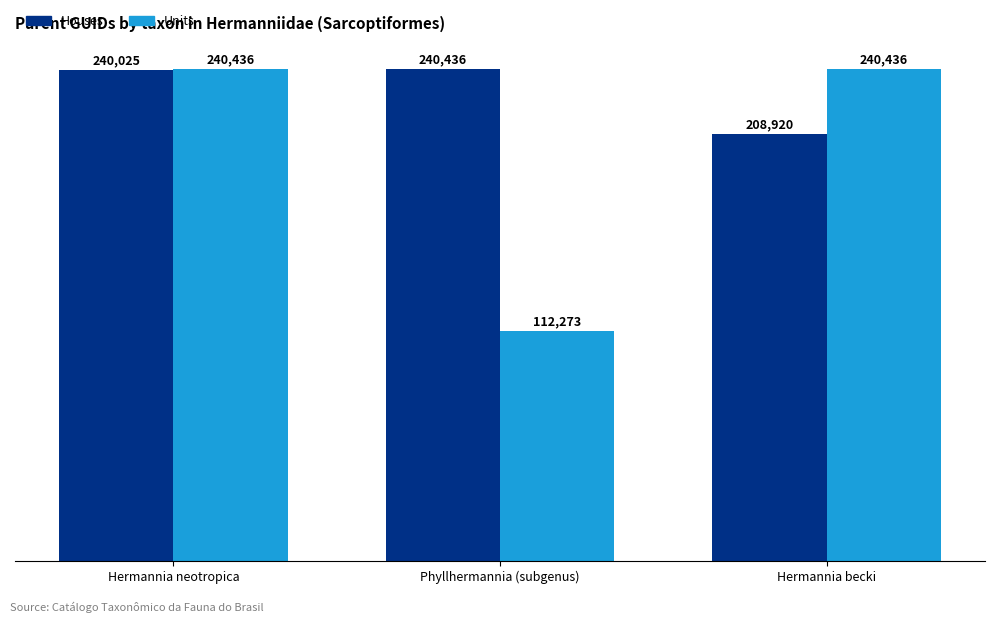

What is the label of the 3rd bar from the right?

Hermannia neotropica